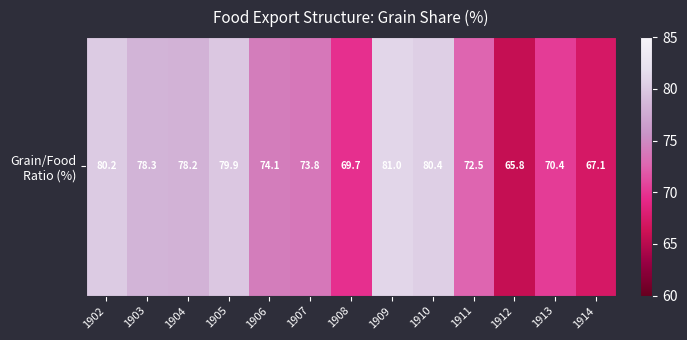

What is the sum of all values?

971.5